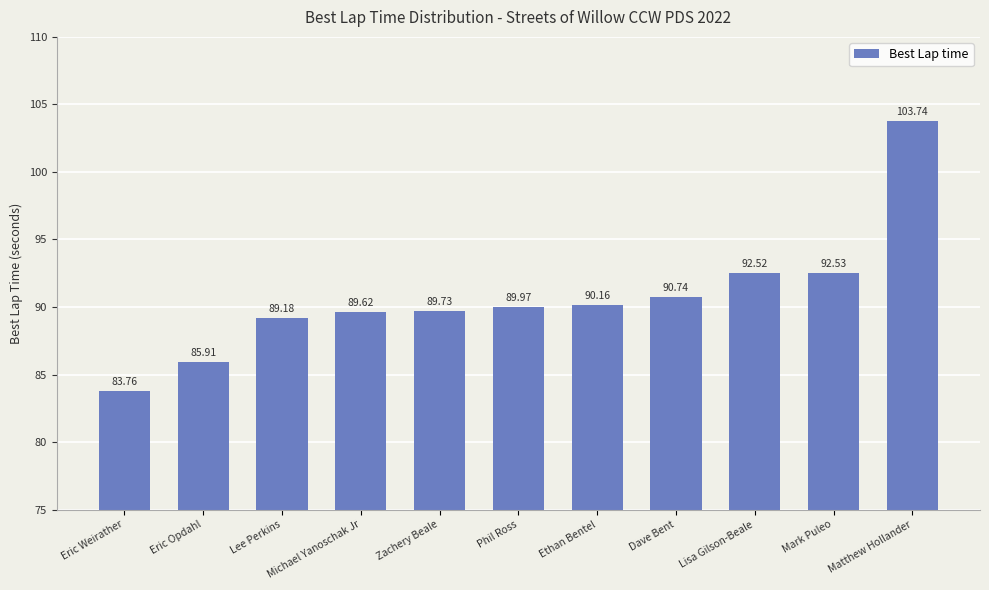

Which label corresponds to the largest value in the chart?

Matthew Hollander